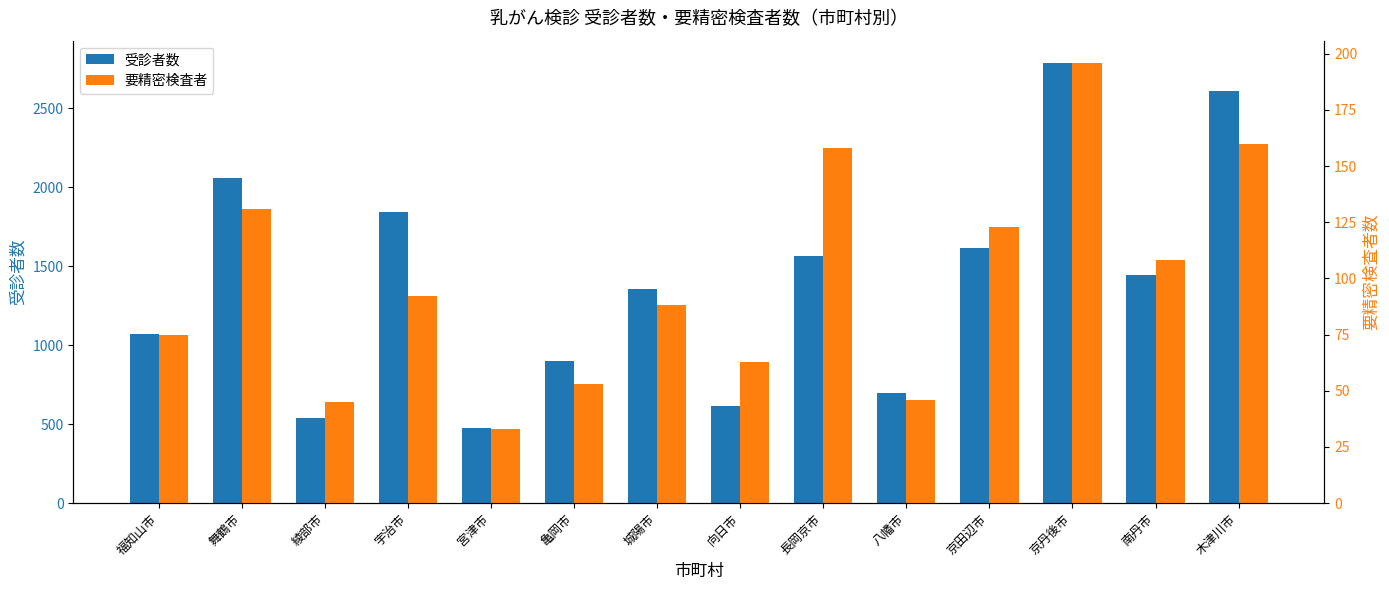

What are all the series names shown in the legend?

受診者数, 要精密検査者